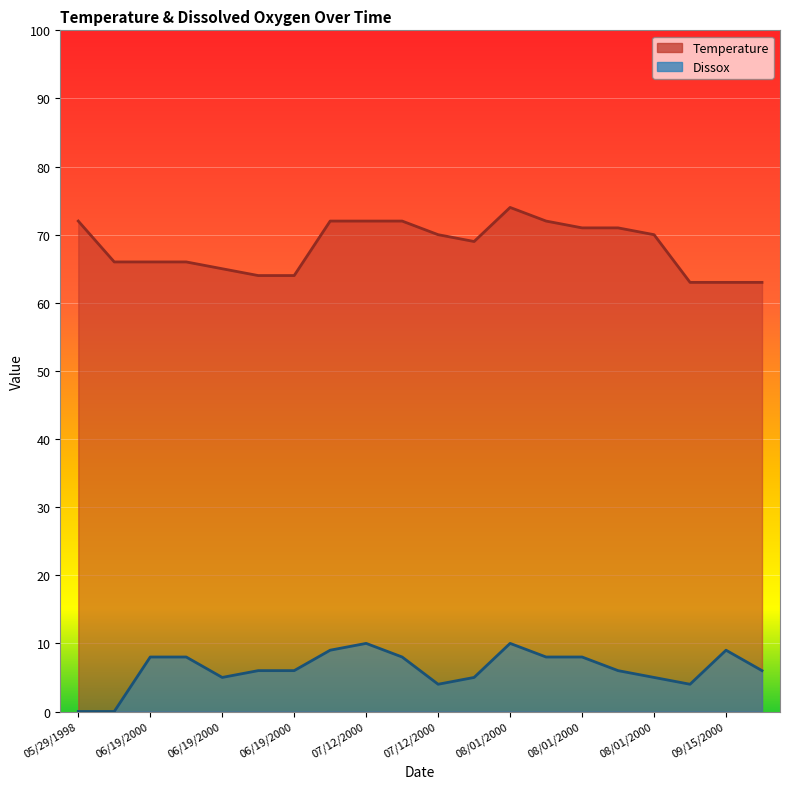

Is it true that Dissox equals 10 at 08/01/2000?

True